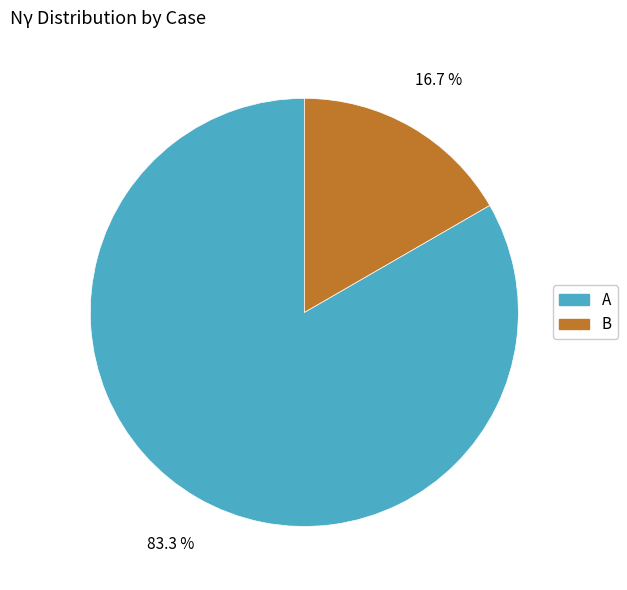

Approximately how many times larger is the value at A compared to B?

5.0